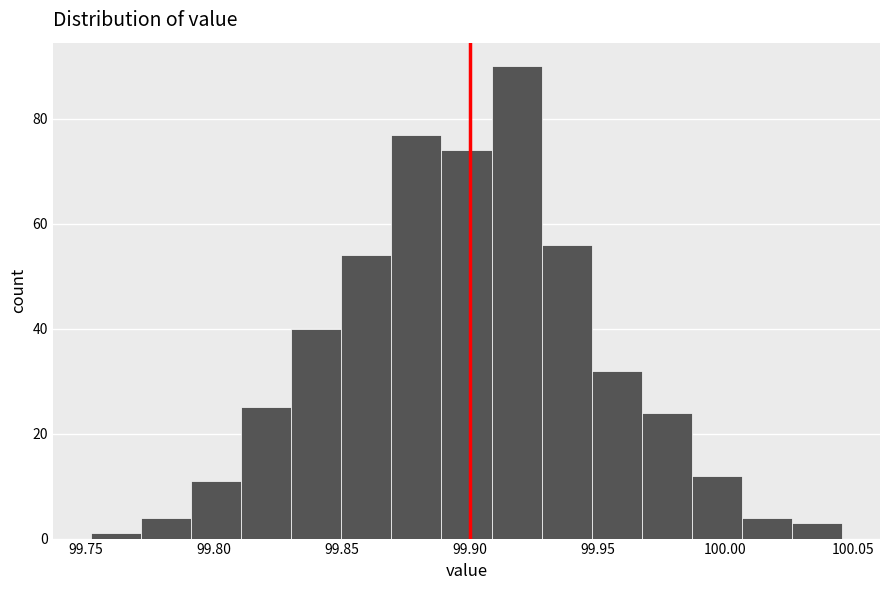

Read against the x-axis, roughly where is the centre of the tallest bar?

99.920